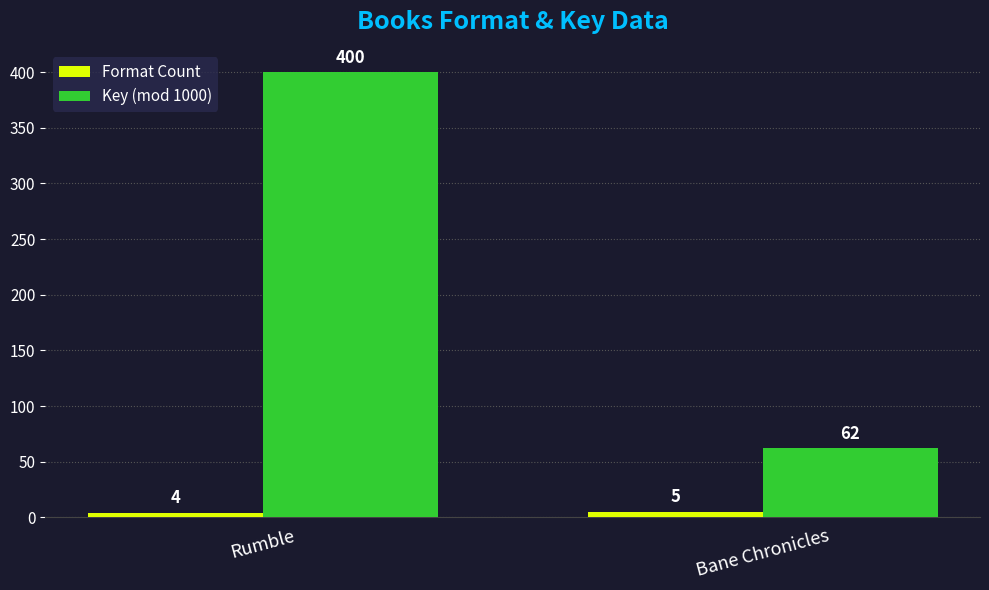

At which category is the sum across all series the highest?

Rumble